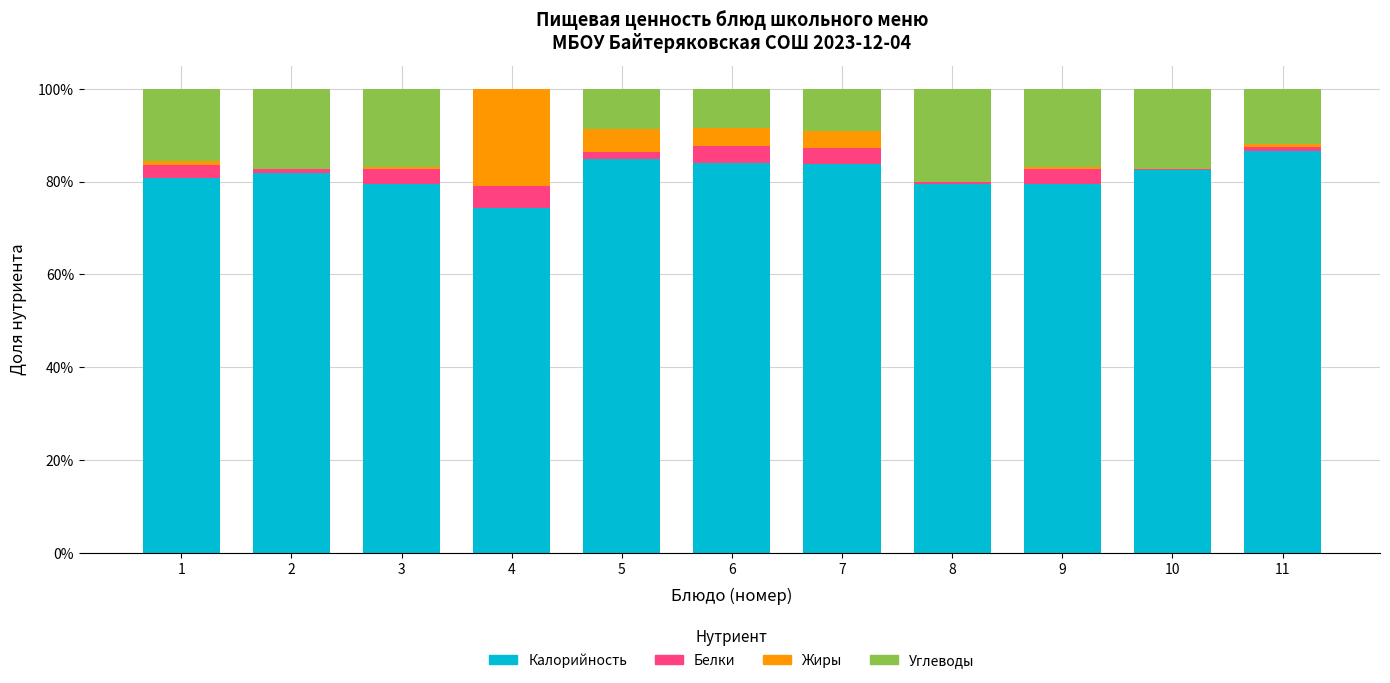

What are all the series names shown in the legend?

Калорийность, Белки, Жиры, Углеводы